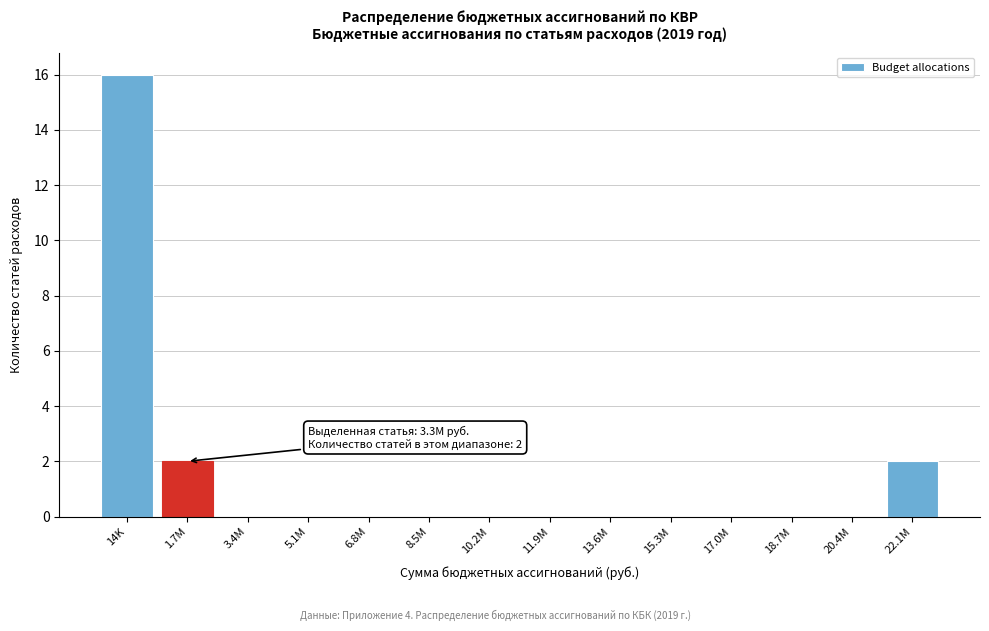

Reading right to left, extract all data points from this chart.

22.1M=2	20.4M=0	18.7M=0	17.0M=0	15.3M=0	13.6M=0	11.9M=0	10.2M=0	8.5M=0	6.8M=0	5.1M=0	3.4M=0	1.7M=2	14K=16